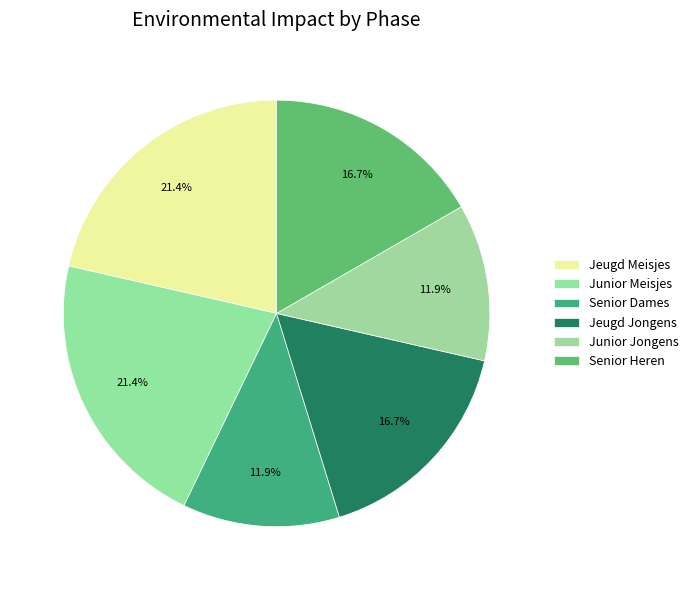

Is there any slice that represents more than half of the pie?

No